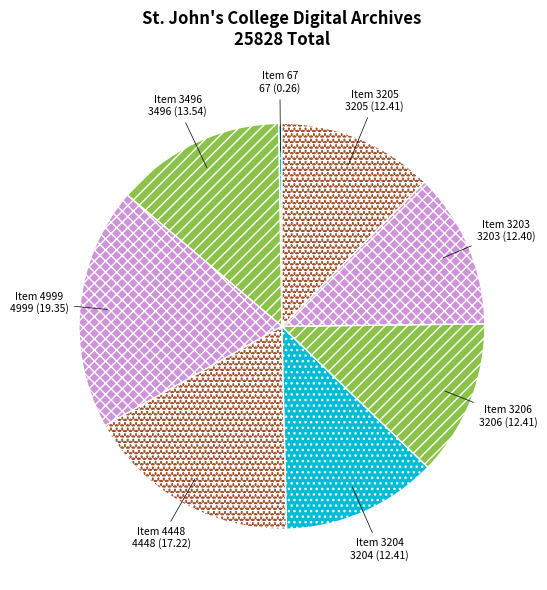

Which category has the biggest portion of the pie?

Item 4999